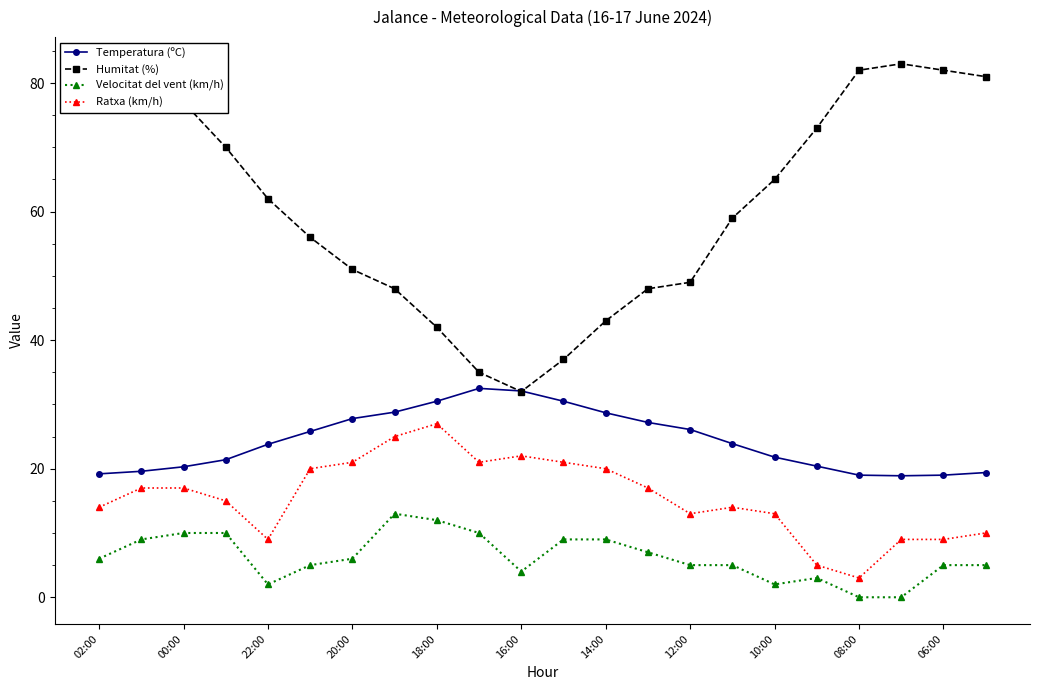

List the series in order of their peak value, highest first.

Humitat (%), Temperatura (ºC), Ratxa (km/h), Velocitat del vent (km/h)